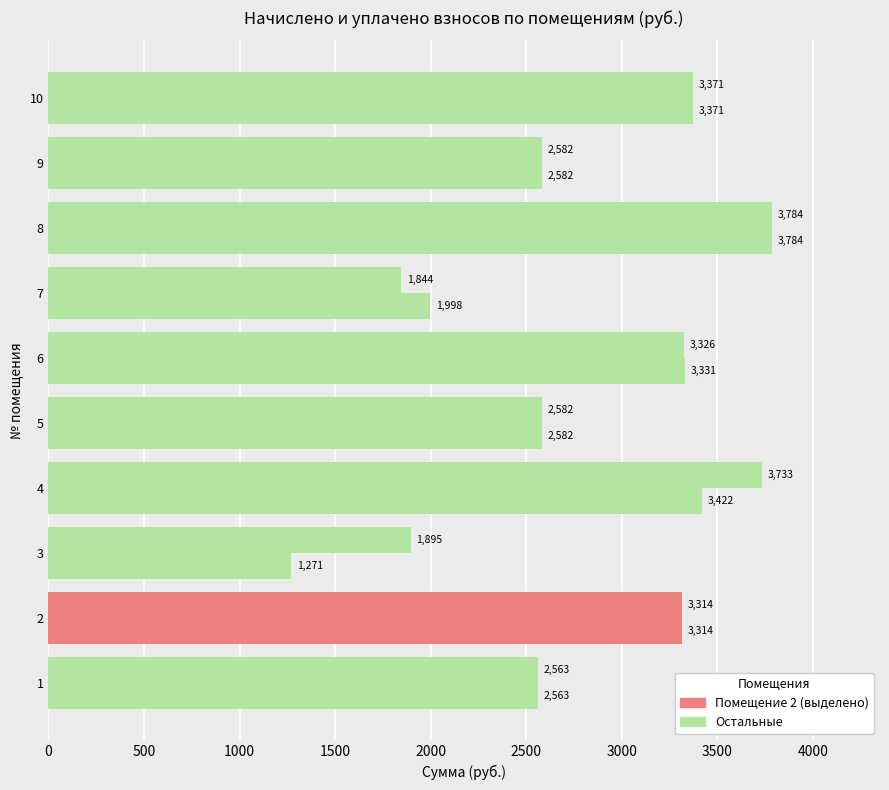

Count the number of data series in this chart.

2